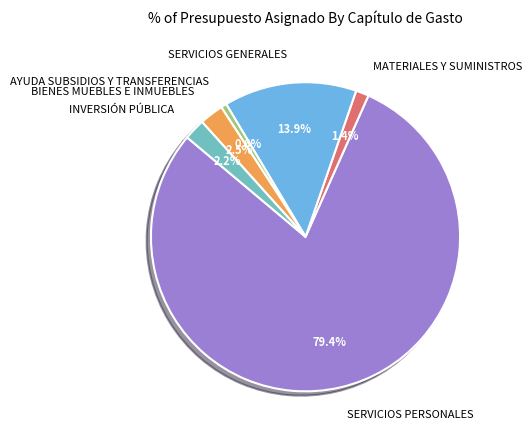

To the nearest percent, what percentage of the pie is SERVICIOS PERSONALES?

79%